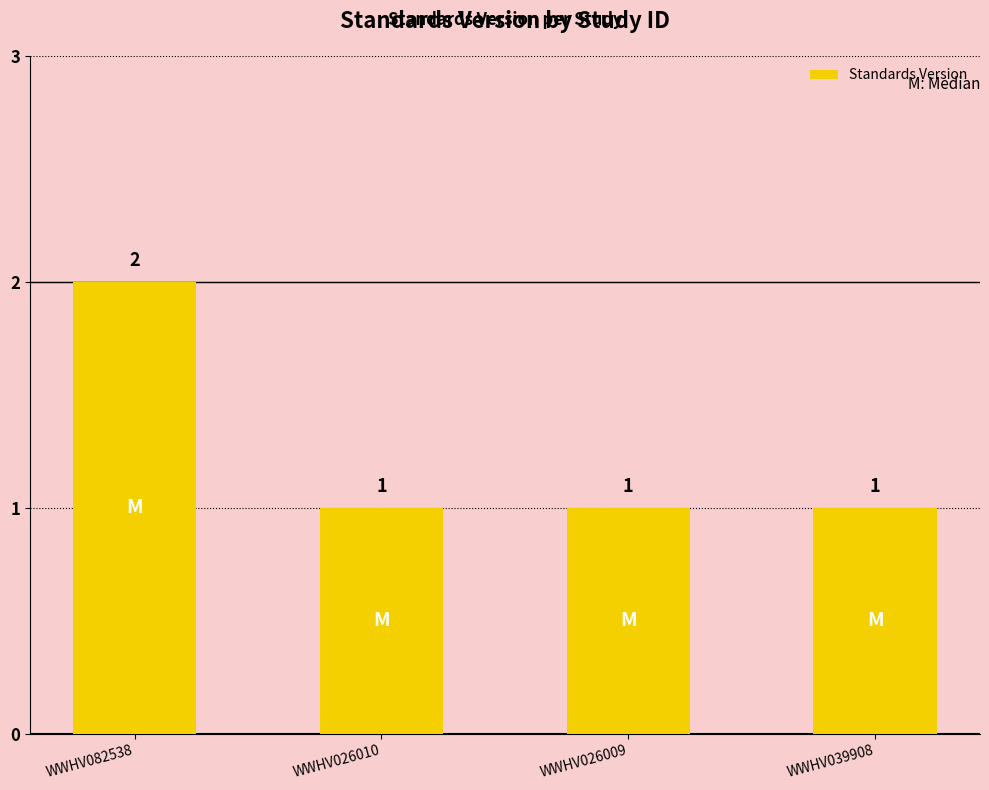

What is the difference between the values at WWHV026010 and WWHV082538?

1